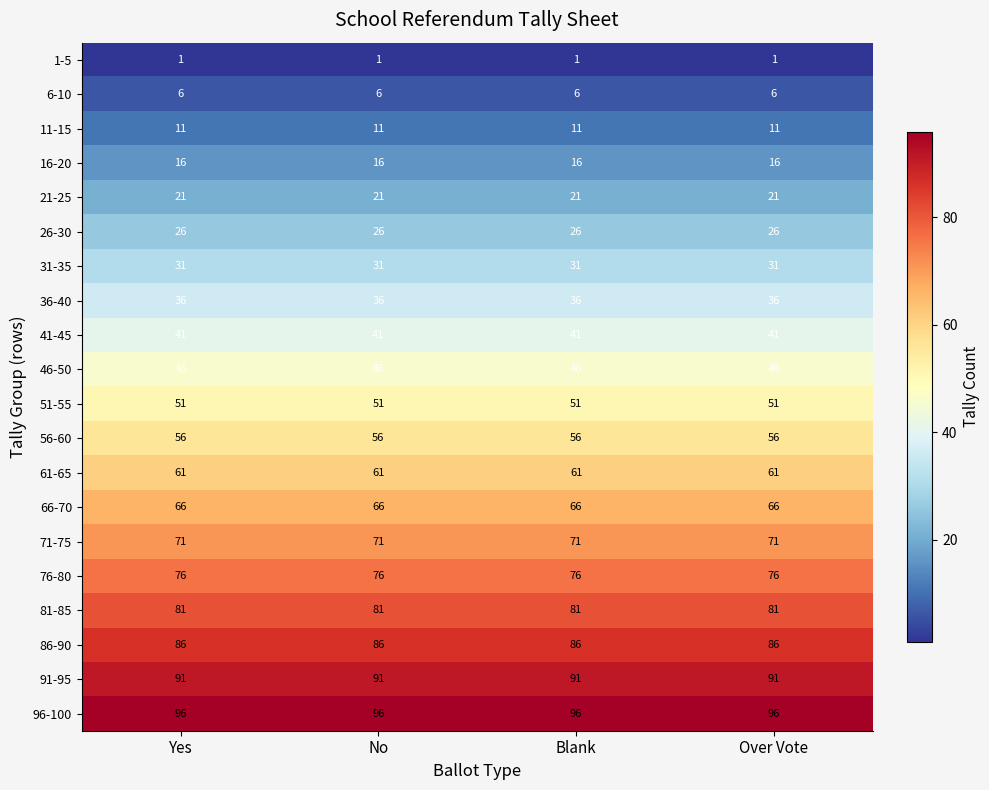

What is the sum of all 11-15 values?

44